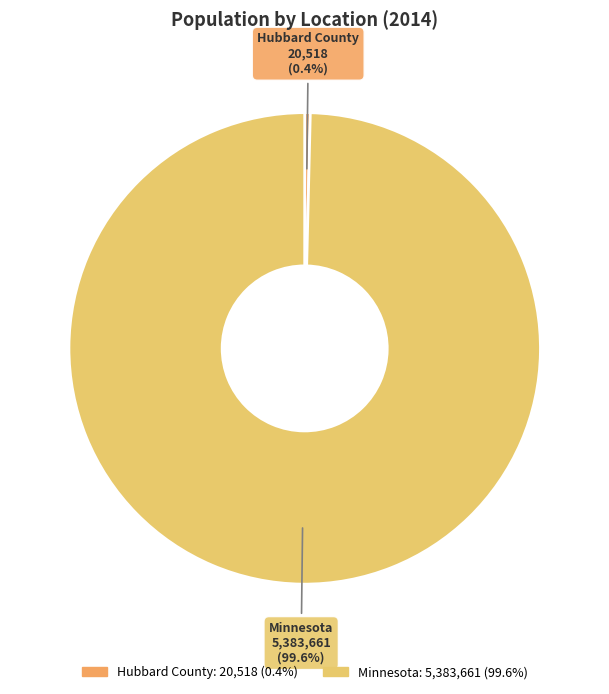

To the nearest percent, what is the difference between the Minnesota and Hubbard County slice percentages?

99%